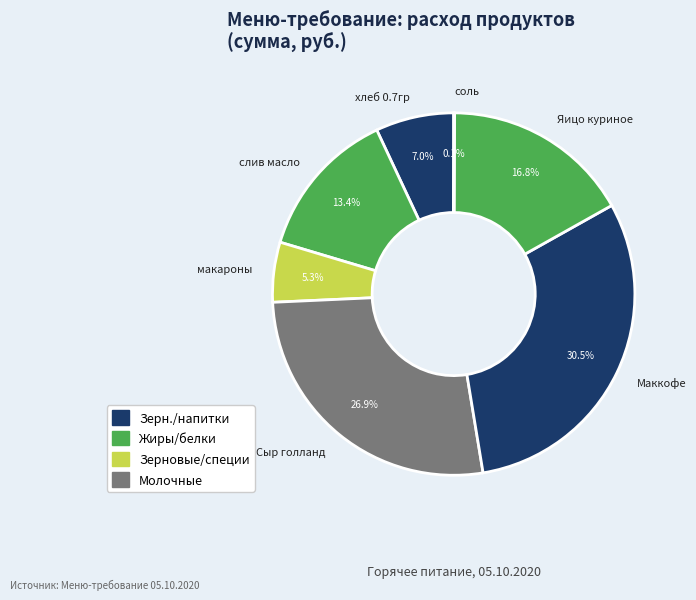

Does any single category account for the majority?

No